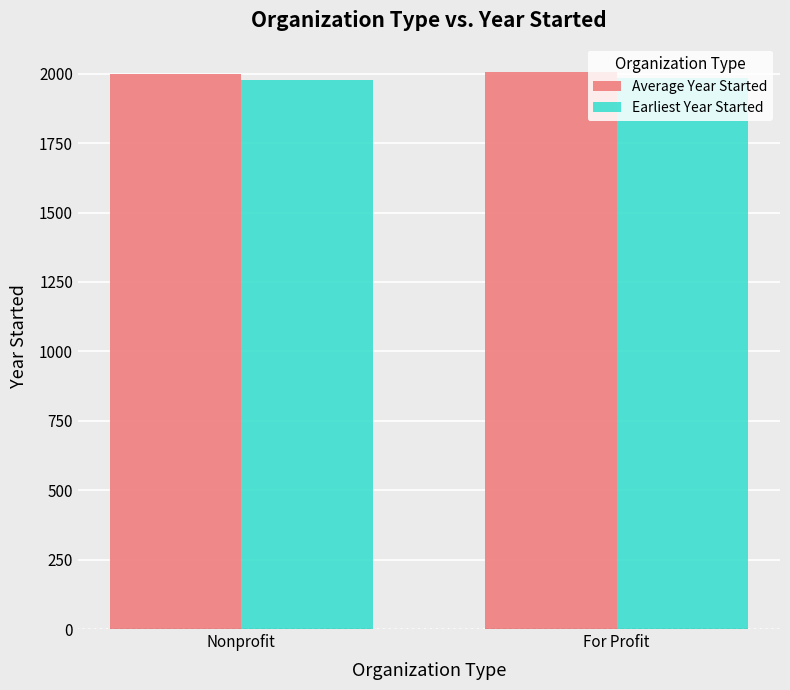

What is the spread (max minus min) of values at For Profit?

22